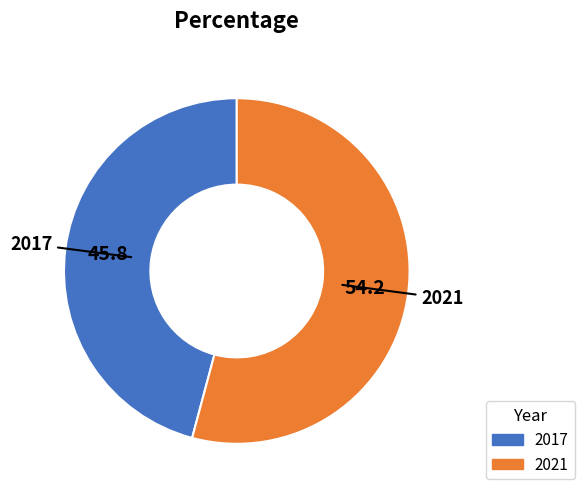

Which has a higher value, 2017 or 2021?

2021